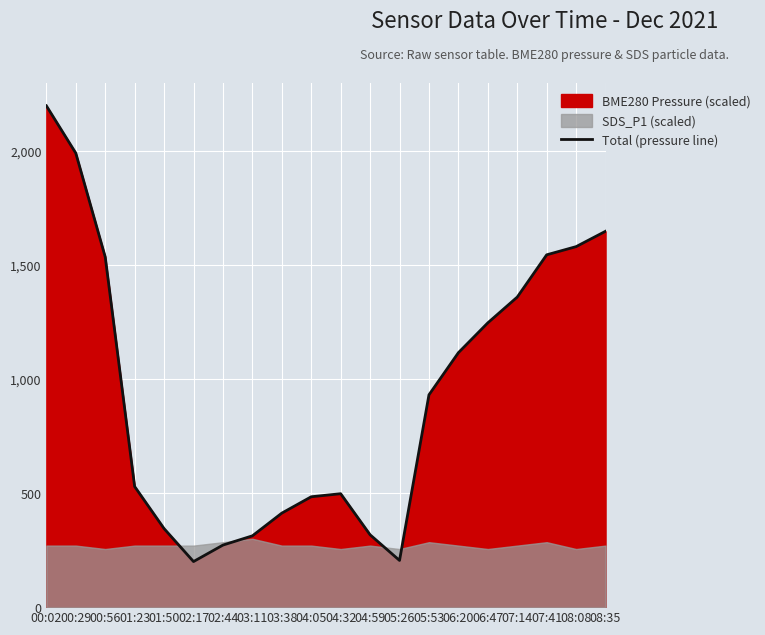

How many values are below 931?

10